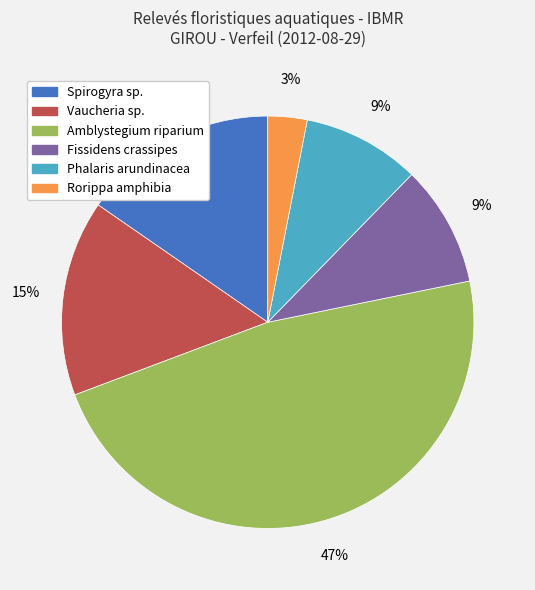

Is the sum of Rorippa amphibia and Vaucheria sp. greater than half?

No